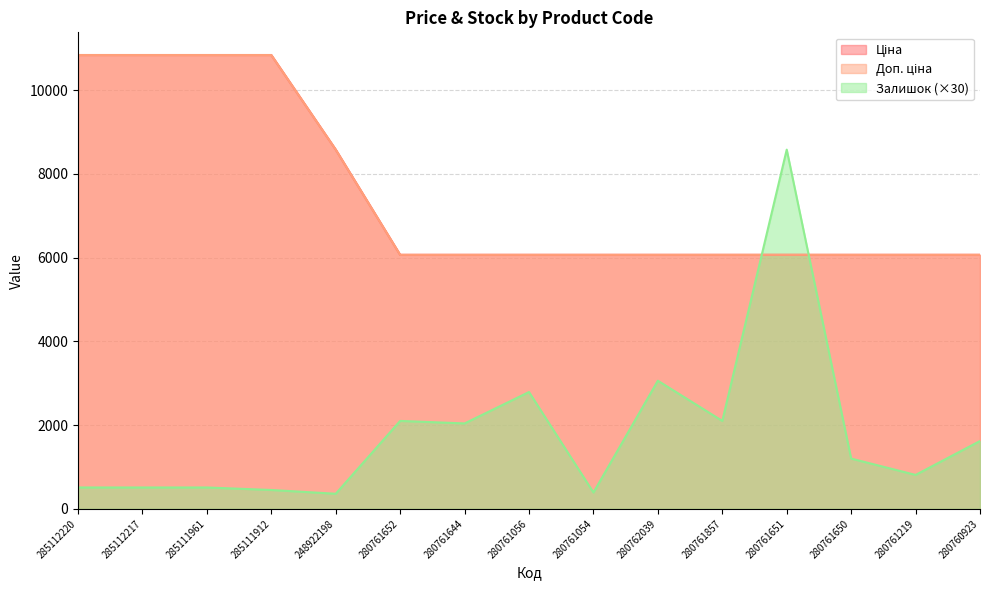

What is the difference between the second highest and second lowest values in the Залишок series?

2670.0